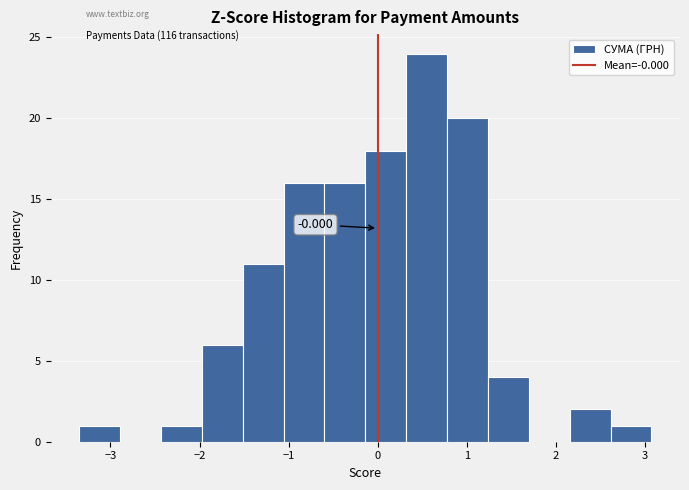

Over which range of the x-axis is the bar tallest?

0.3 to 0.8